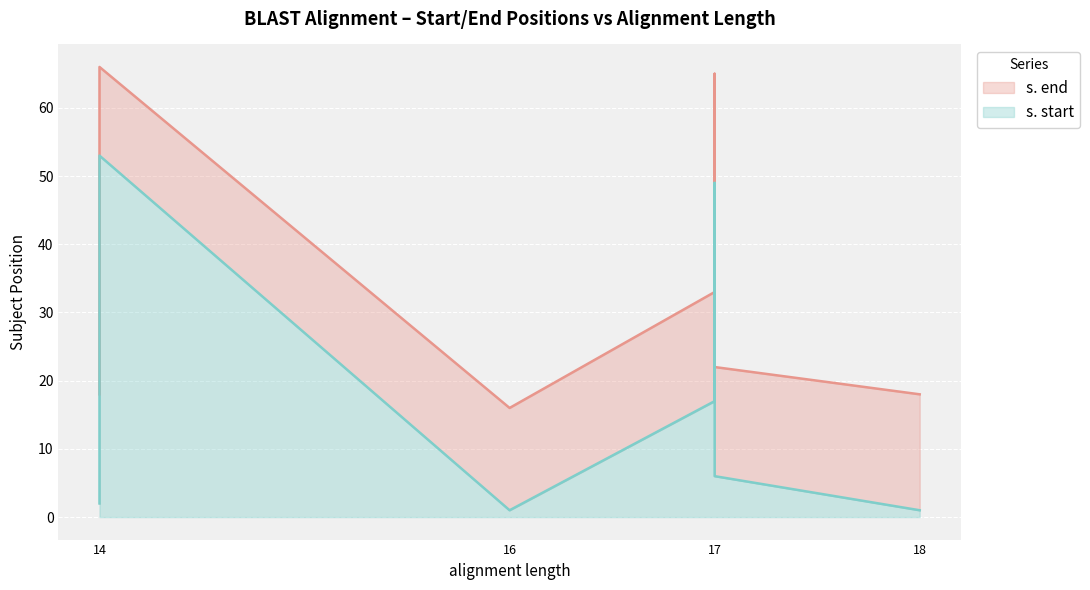

Which category has the highest value in the s. start series?

14